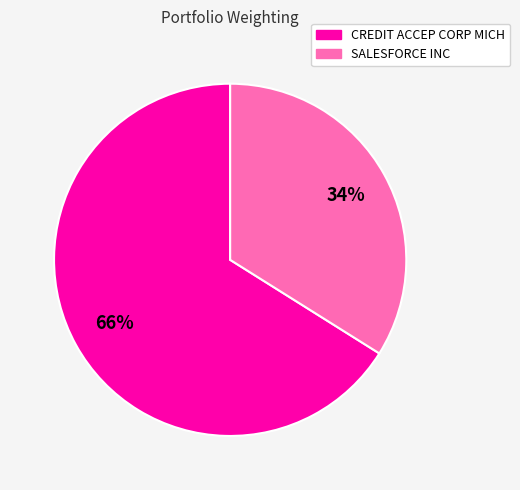

What percentage is the SALESFORCE INC slice, to the nearest percent?

34%